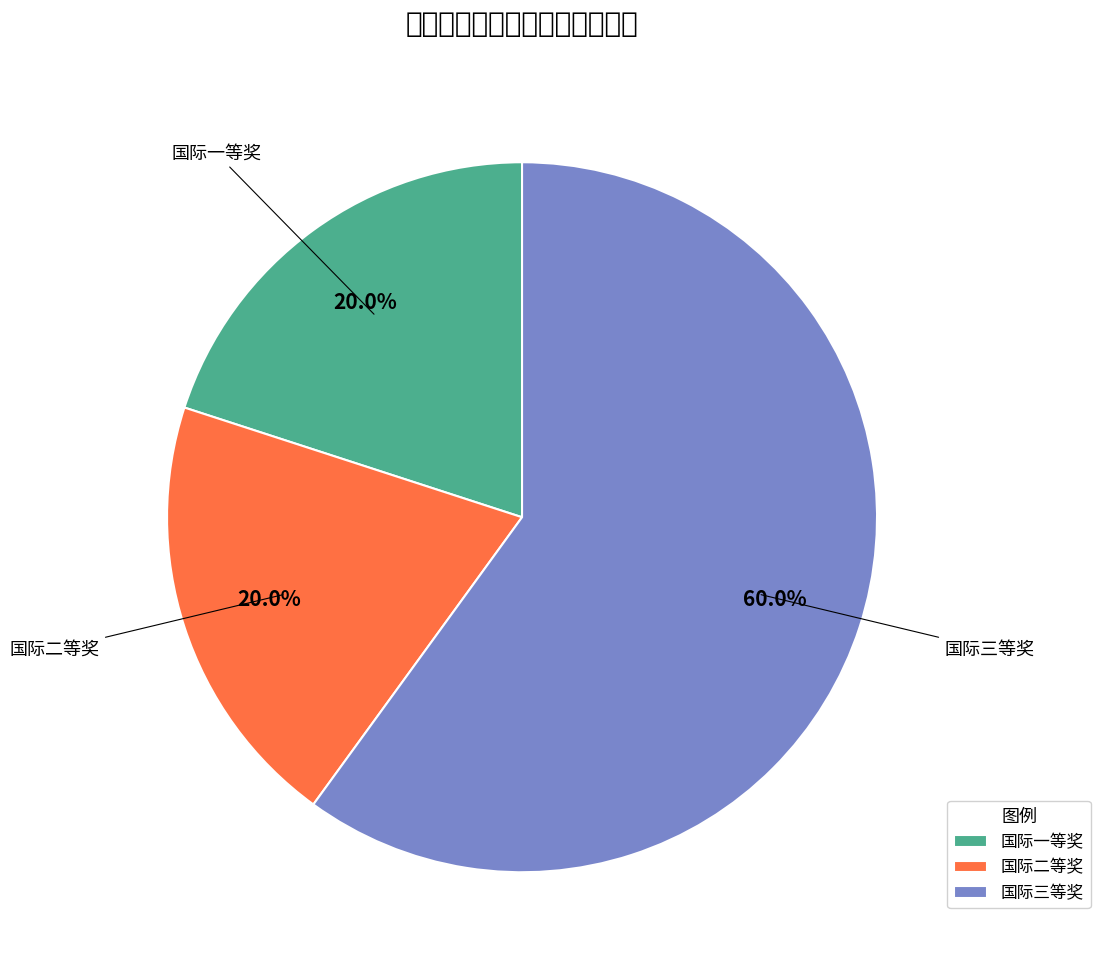

What is the total percentage of 国际三等奖 and 国际二等奖?

80.0%